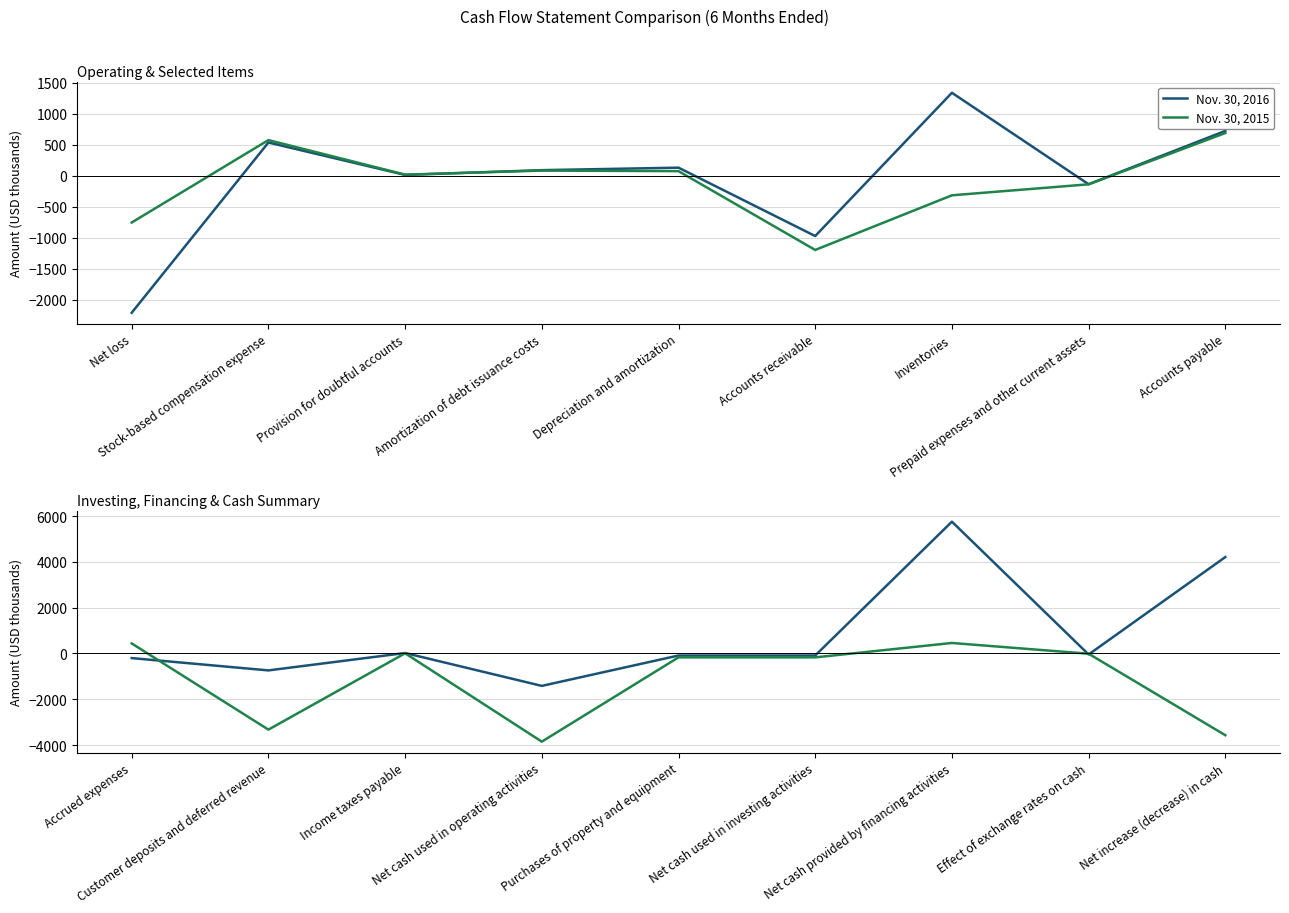

Which series has the largest total across all categories?

Nov. 30, 2016